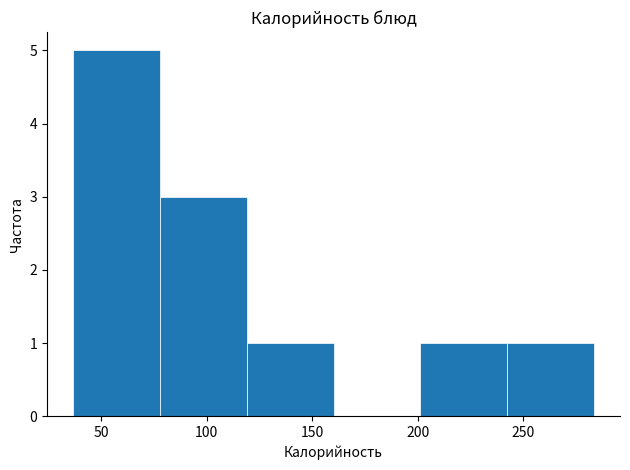

Reading left to right, transcribe this chart: for each bar, give the range it covers on the x-axis and its height. Neither the bar edges nor the heights are printed on the chart, so give them approximately, as read against the axes.

35 to 80: 5
80 to 120: 3
120 to 160: 1
160 to 200: 0
200 to 240: 1
240 to 285: 1